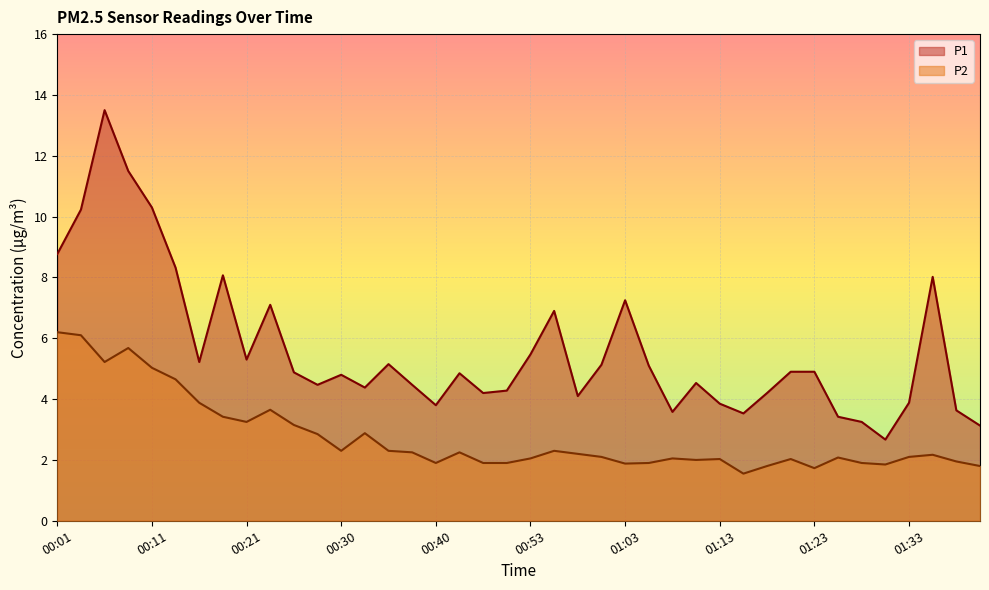

Is the value of P1 at 01:23 greater than the value of P2 at 01:23?

Yes